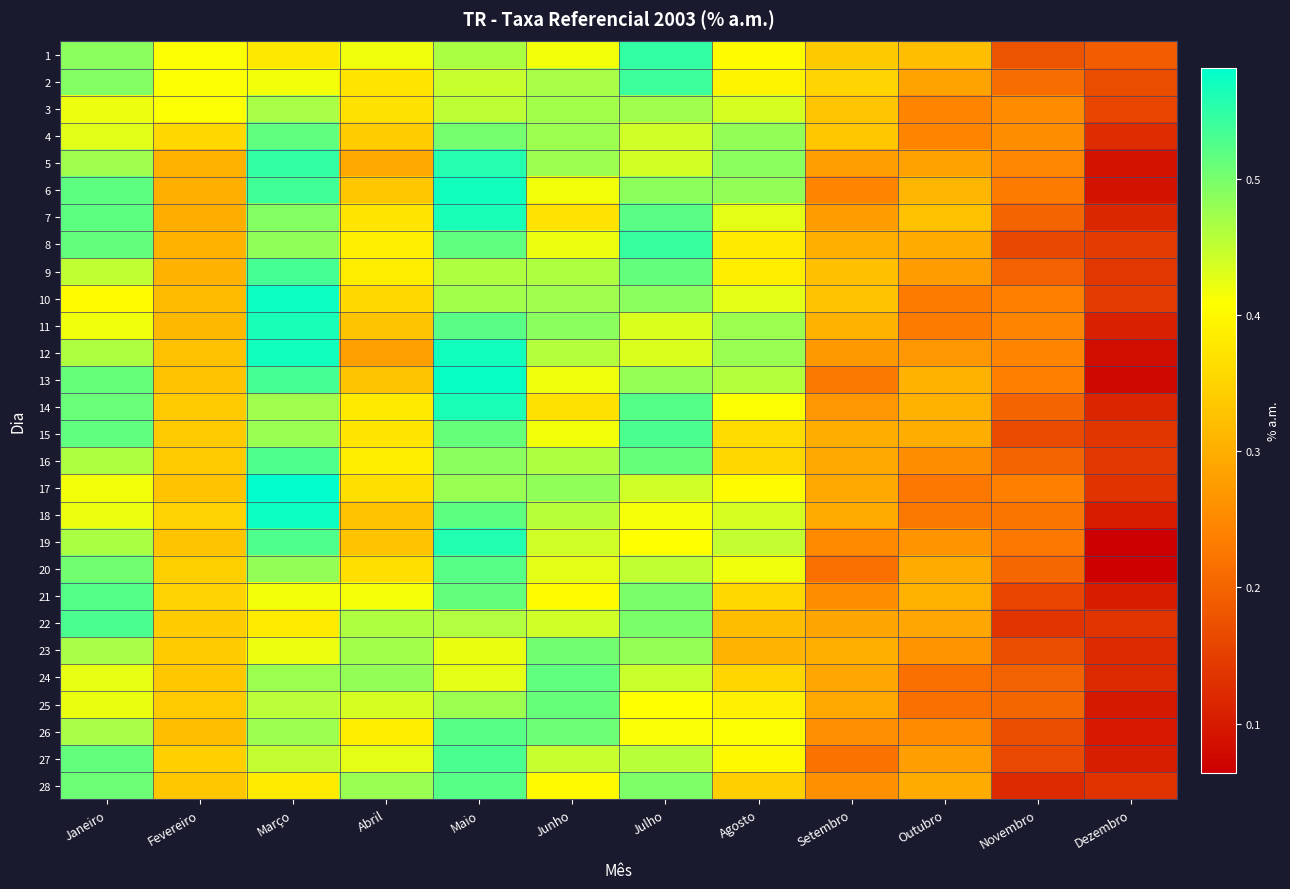

At which category is the sum across all series the highest?

Maio